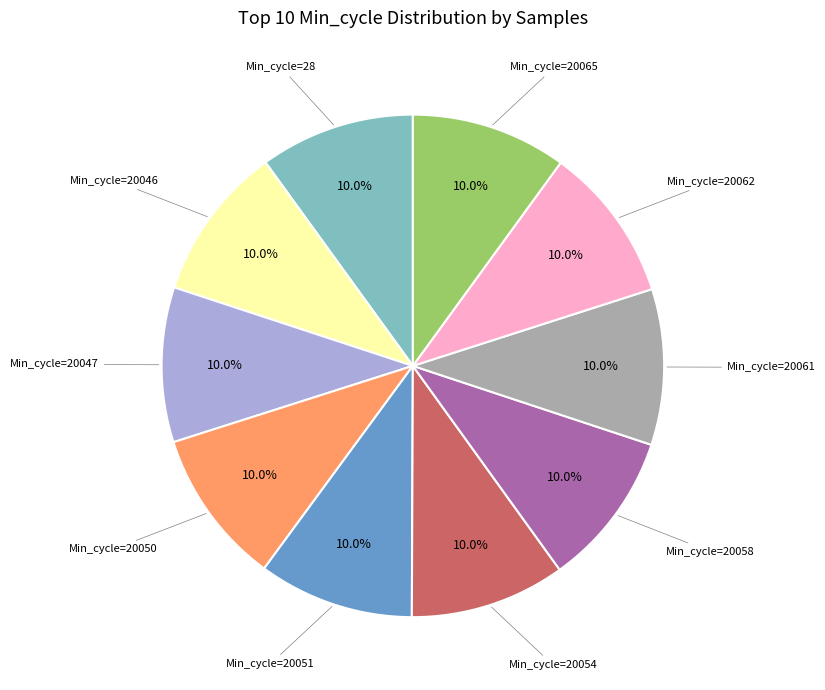

Approximately how many times larger is the value at Min_cycle=20046 compared to Min_cycle=20065?

1.0